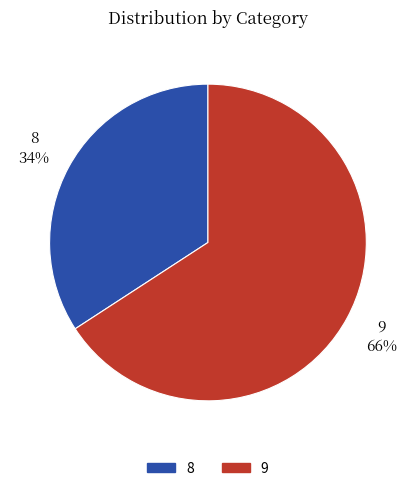

How many segments does this pie chart have?

2